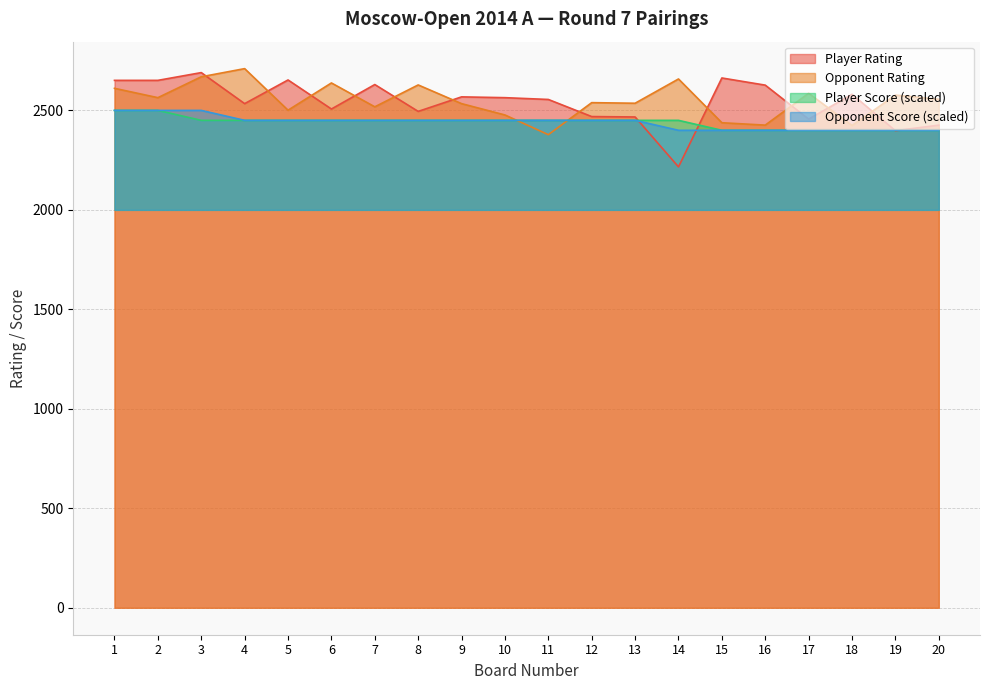

Rank the series by their maximum value, from highest to lowest.

Opponent Rating, Player Rating, Player Score, Opponent Score